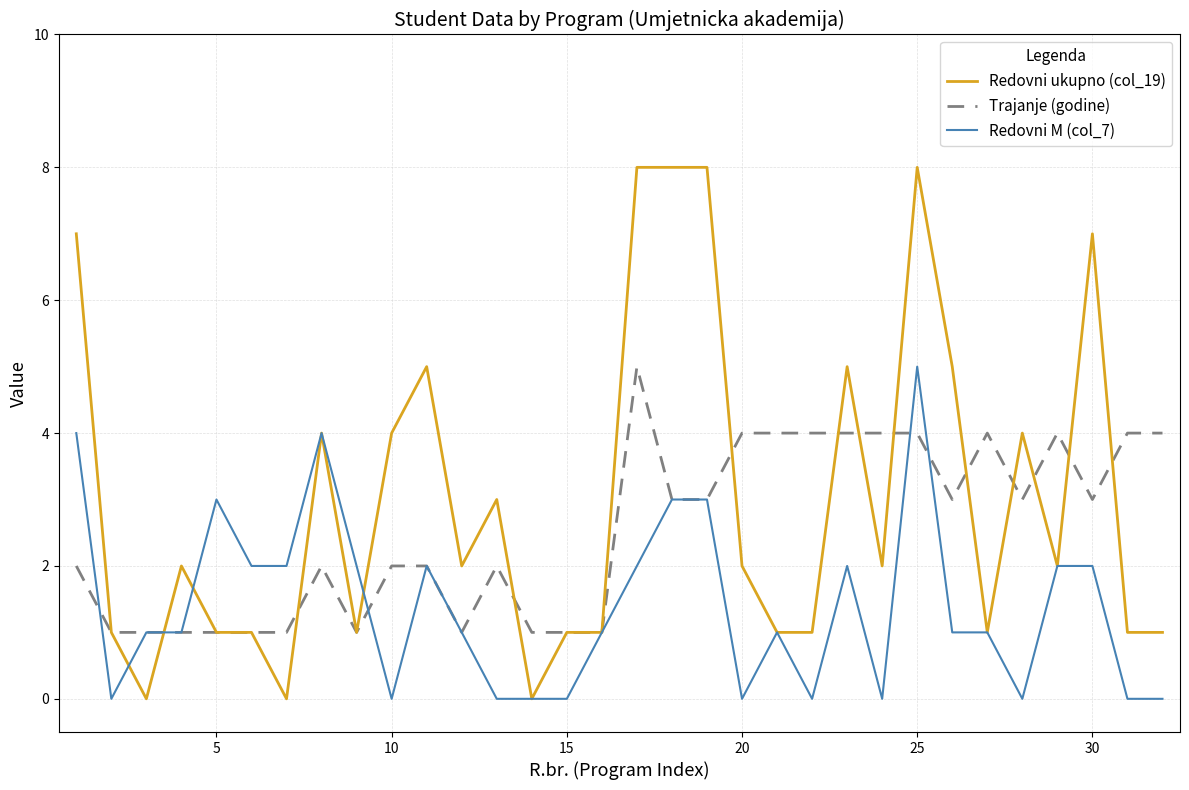

Which series has the widest spread of values?

Redovni ukupno (col_19)